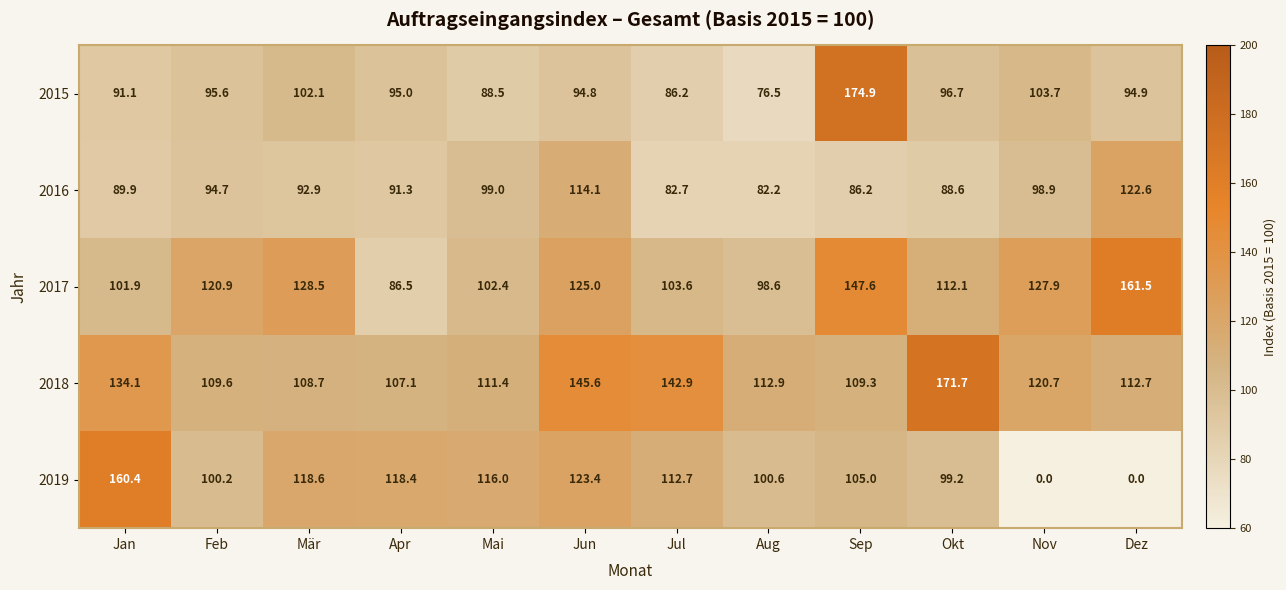

How many data points in 2019 are above 112?

6